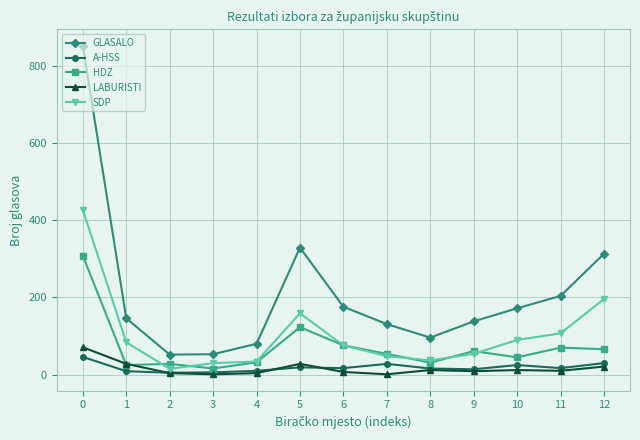

Which series changed the most between 7 and 12?

GLASALO